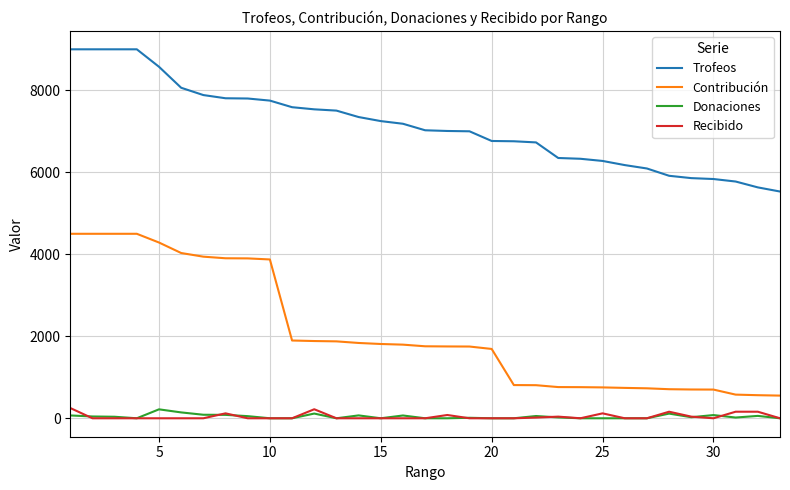

True or false: Recibido and Contribución intersect in this chart.

False